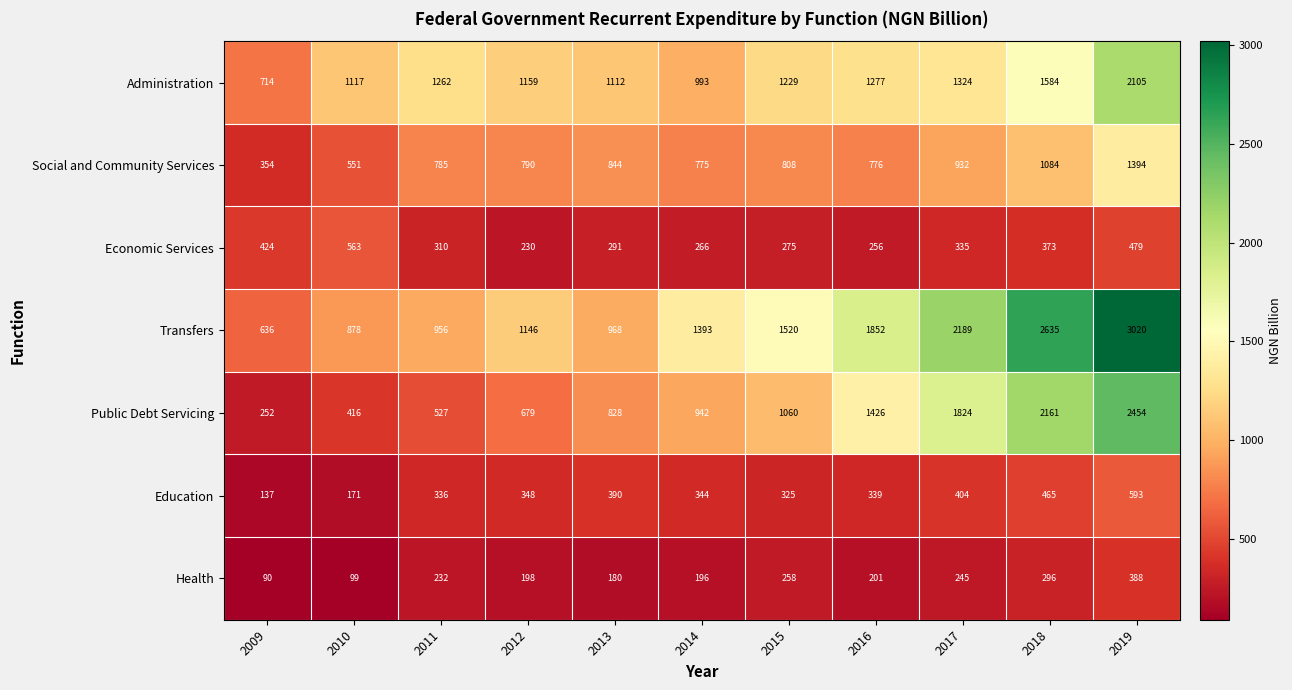

What is the sum of all Education values?

3852